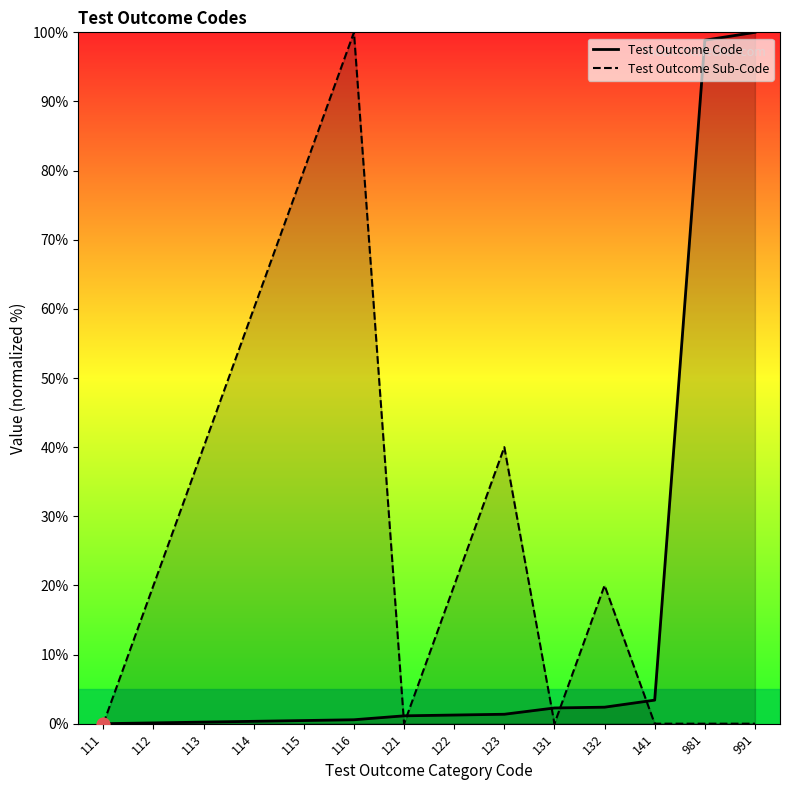

At which category is the sum across all series the highest?

116